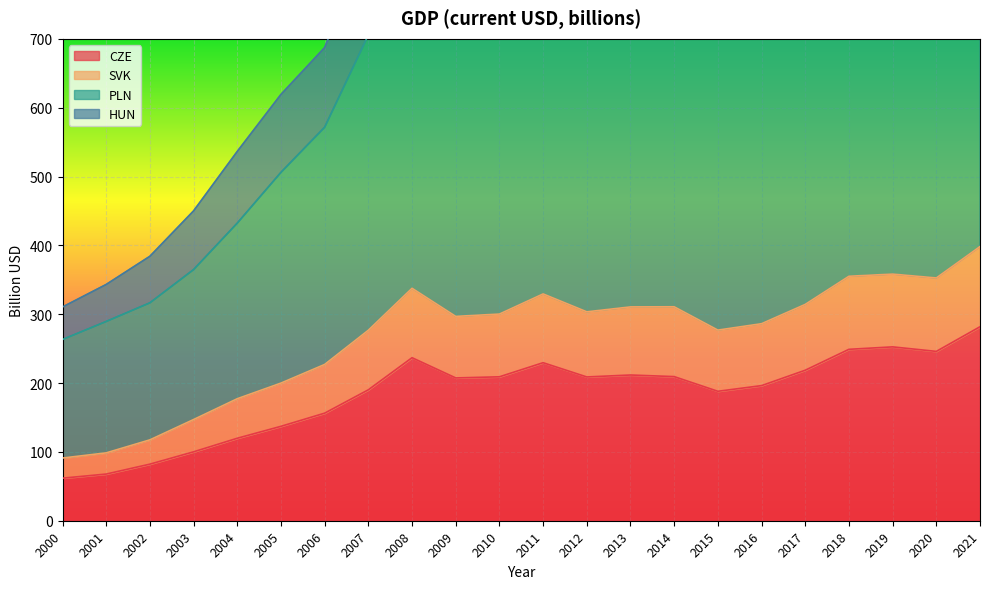

The CZE series shows 61.8 at 2000. True or false?

True